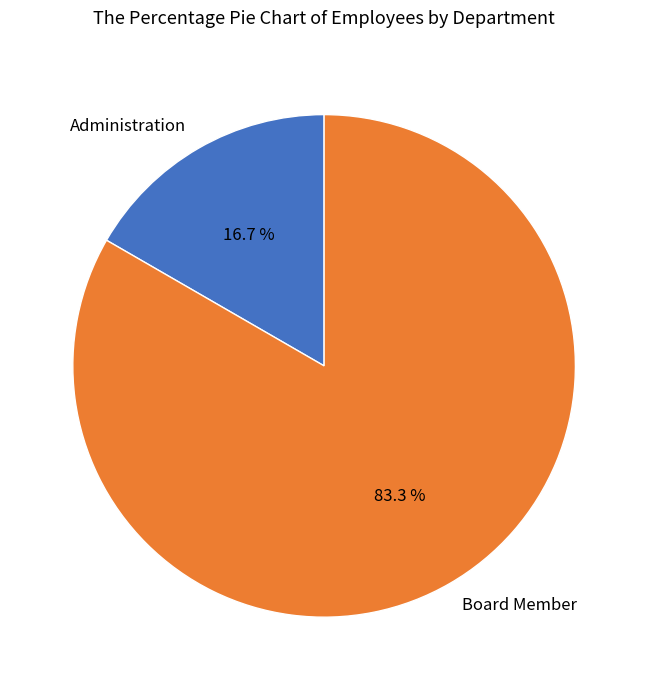

To the nearest percent, what is the combined percentage of Board Member and Administration?

100%